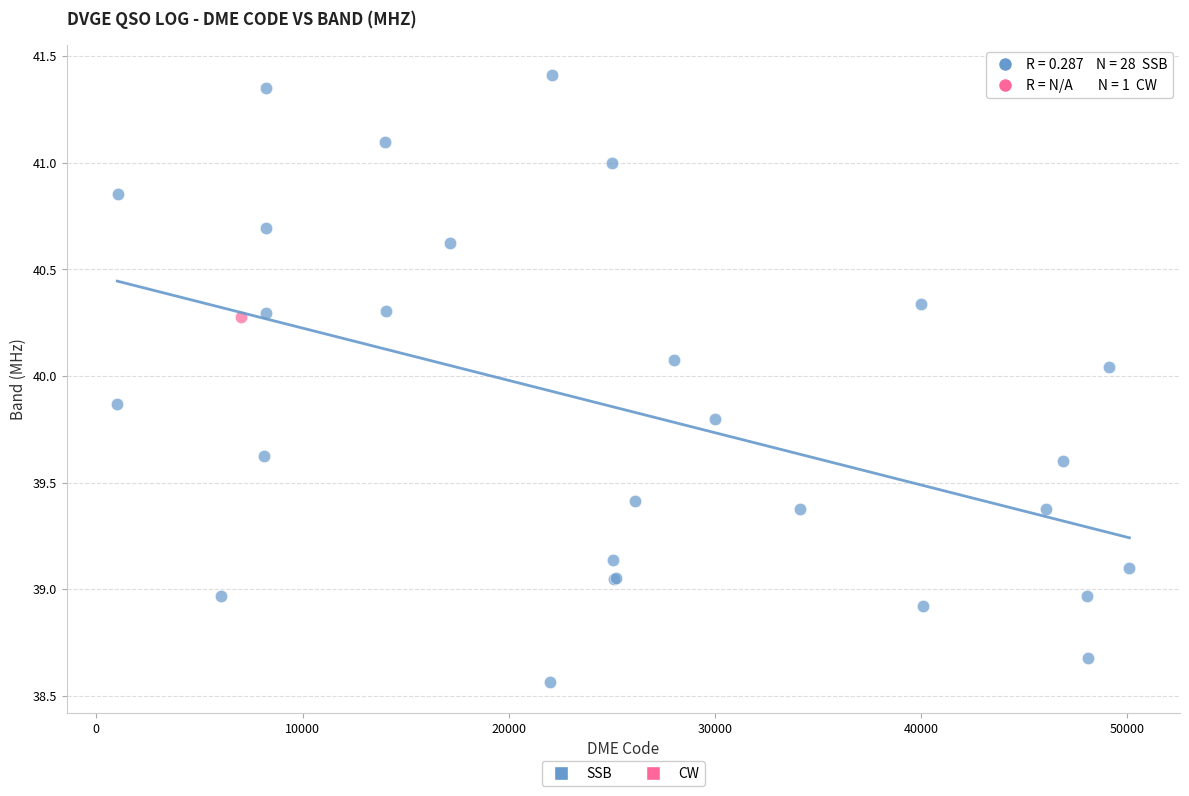

What are all the series names shown in the legend?

SSB, CW